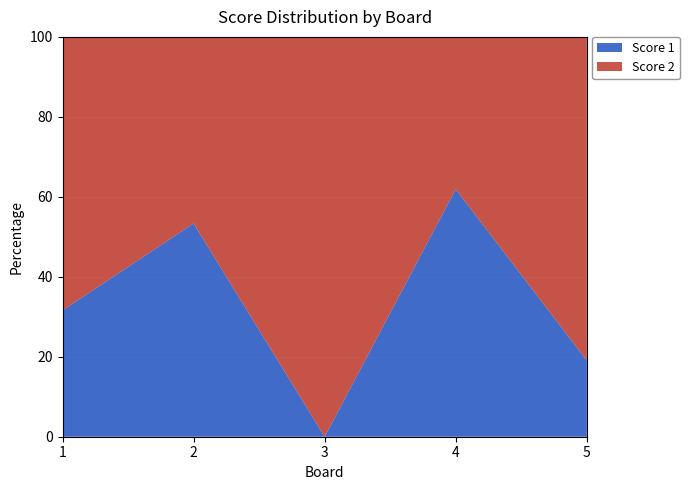

Reading left to right, transcribe all the data shown in this chart.

Score 1: 1=6	2=8	3=0	4=13	5=4
Score 2: 1=13	2=7	3=21	4=8	5=17